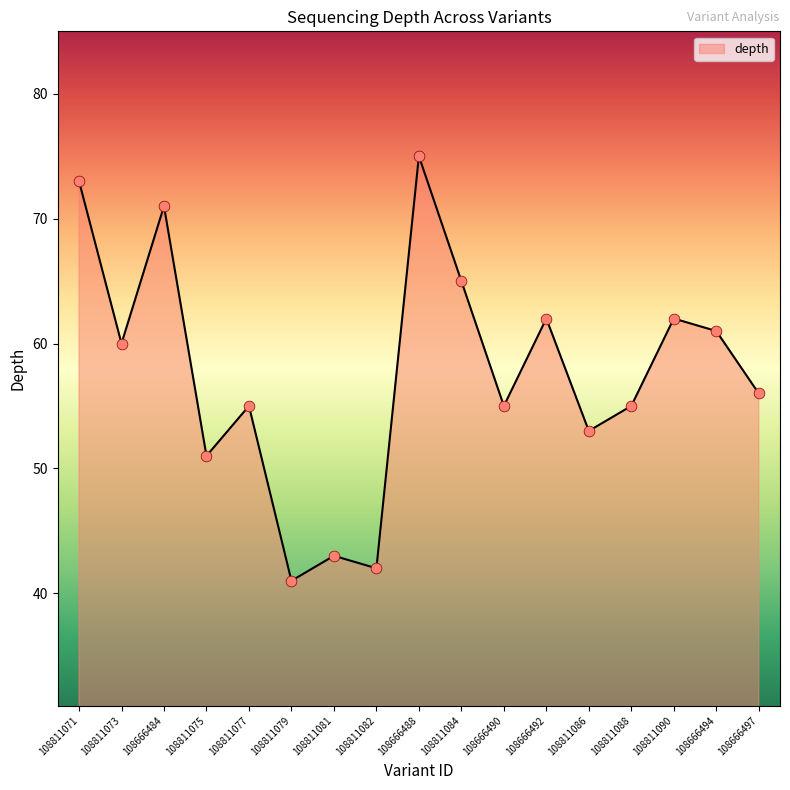

Which has a higher value, 108811073 or 108811071?

108811071